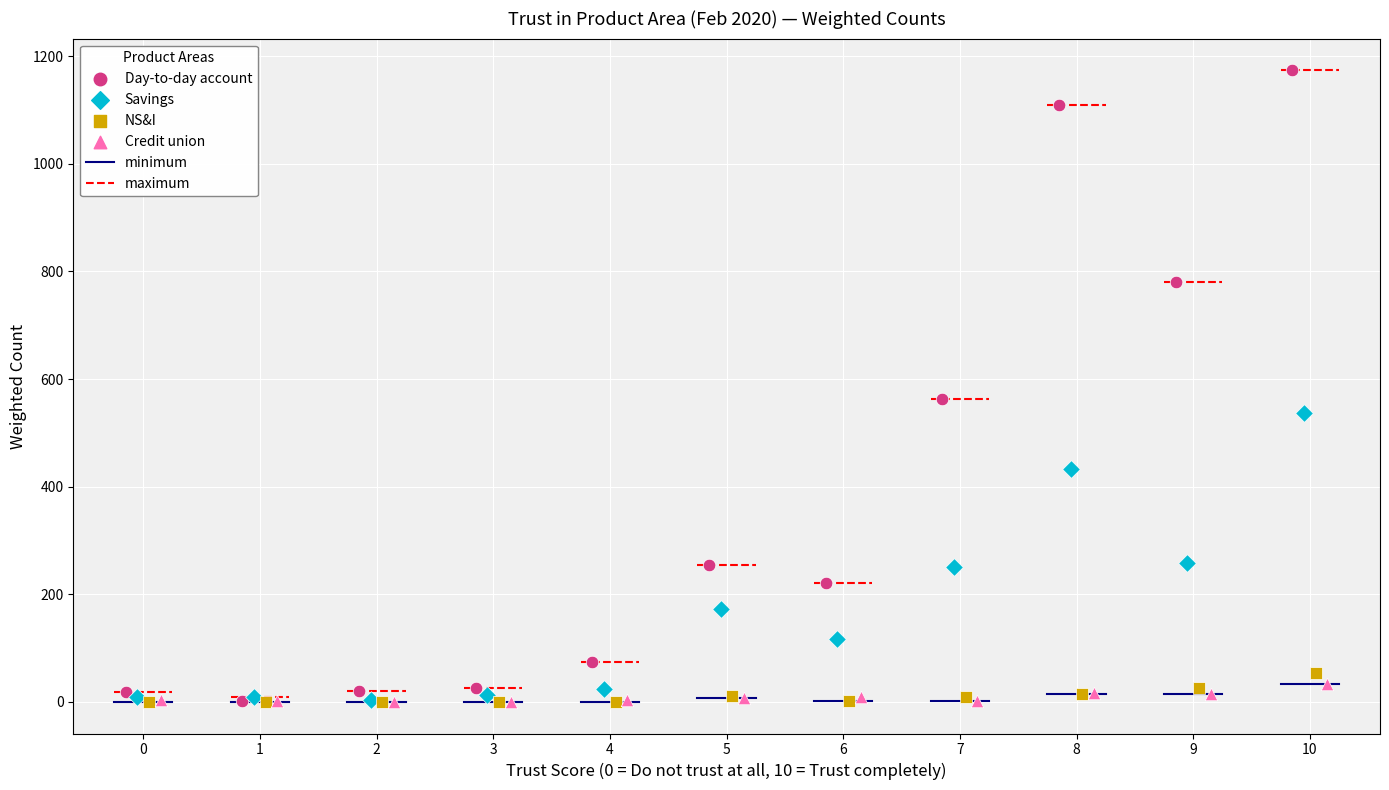

Which series reaches the maximum Y coordinate?

Day-to-day account